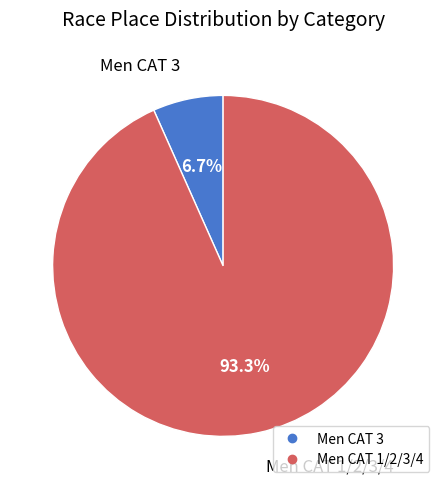

What percentage is the Men CAT 1/2/3/4 slice, to the nearest percent?

93%